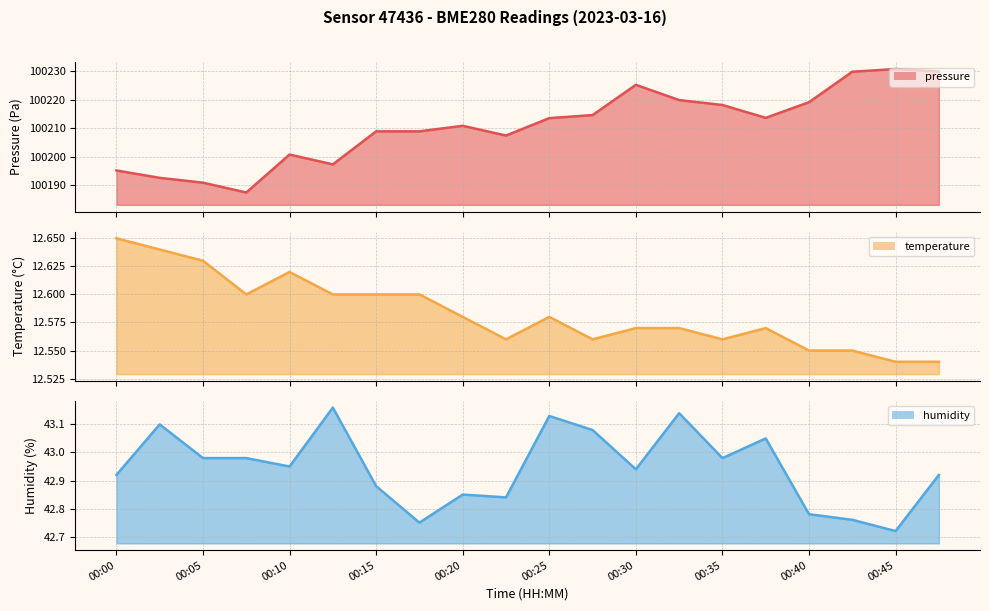

What is the difference between the maximum and second lowest values in the humidity series?

0.4